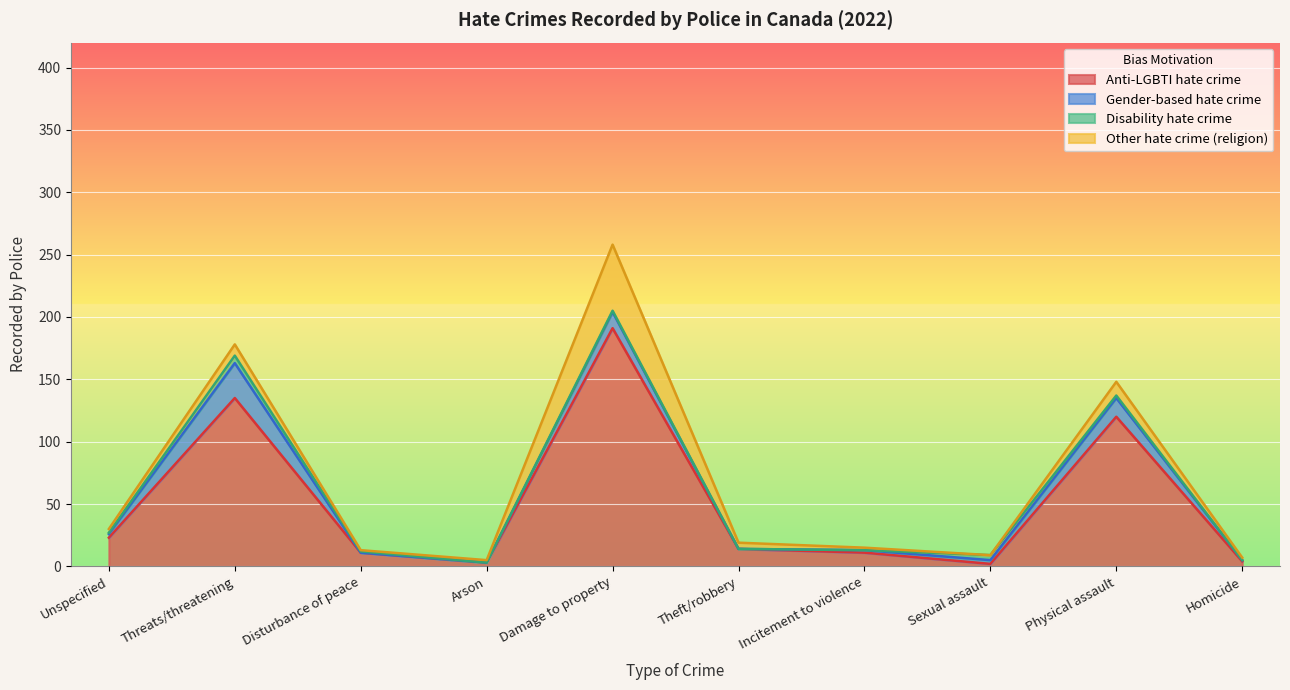

Does the chart display data point markers on the line(s)?

No